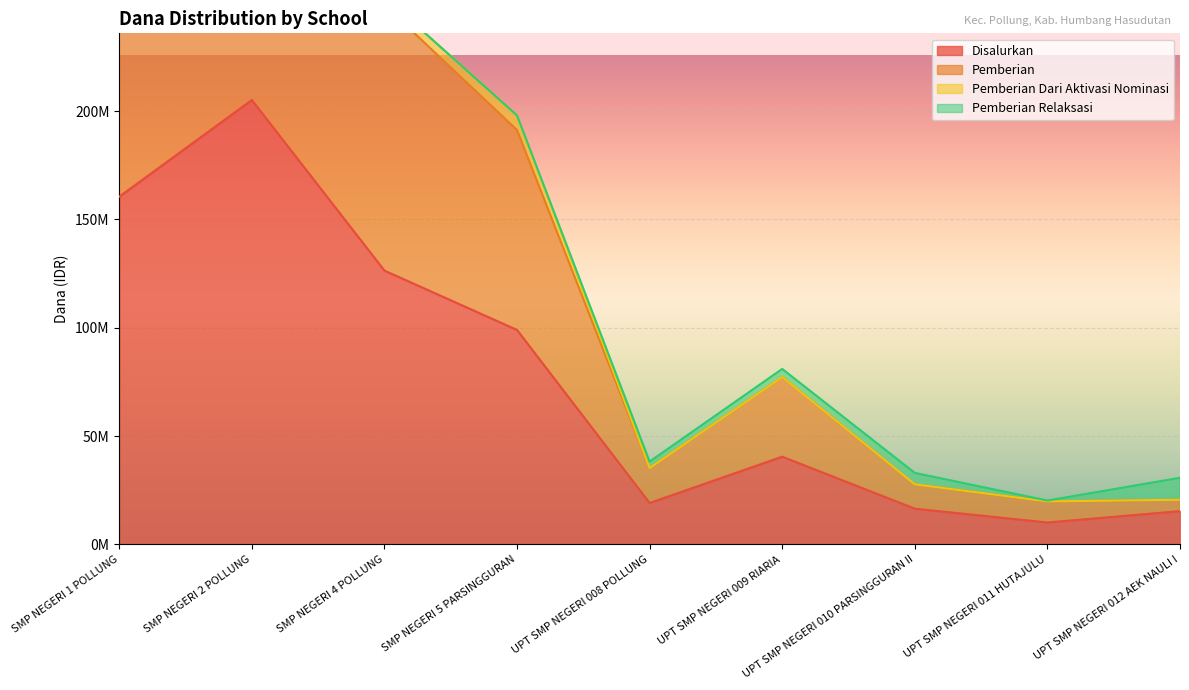

What is the difference between the maximum and minimum values in the Pemberian series?

365625000